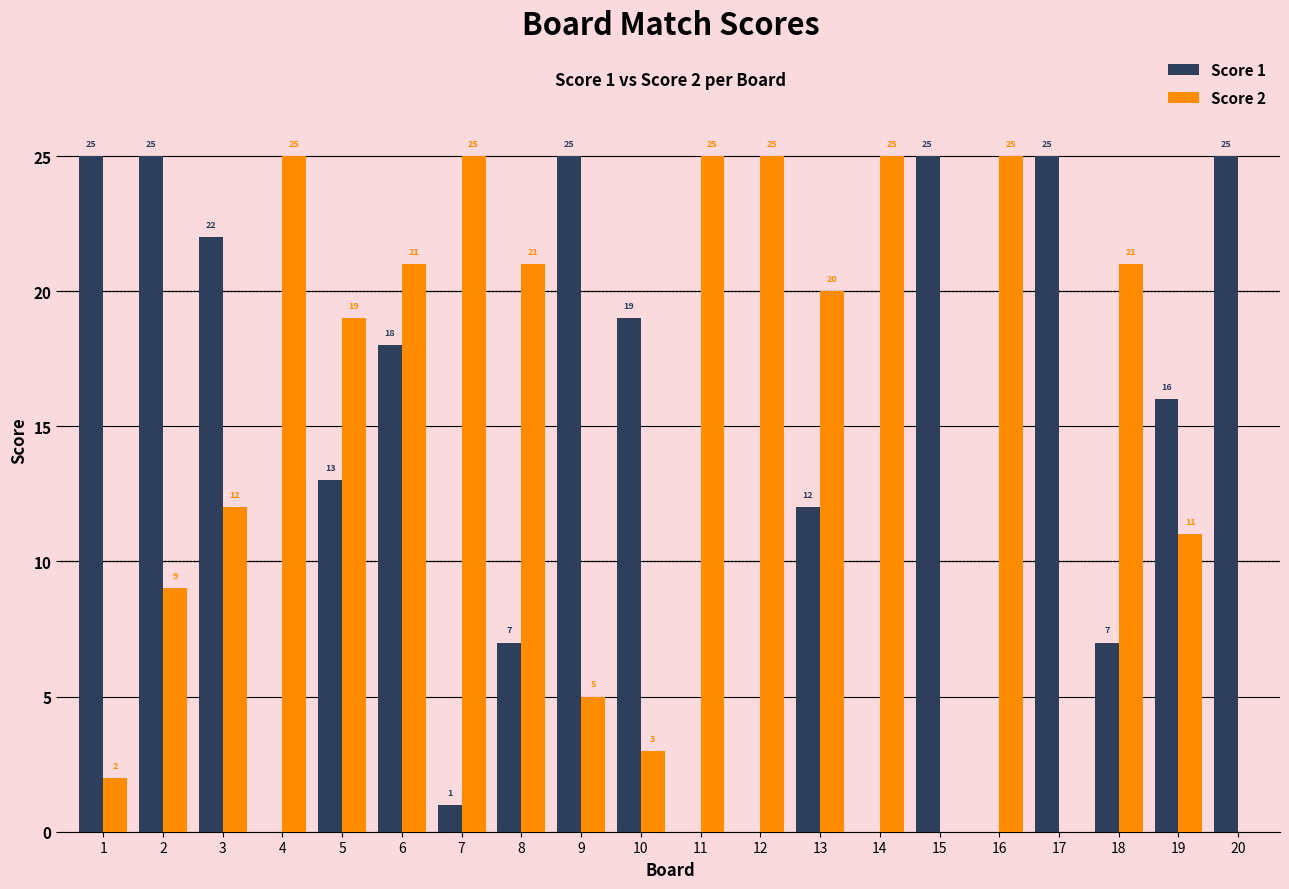

What is the sum of the Score 2 values at 12 and 7?

50